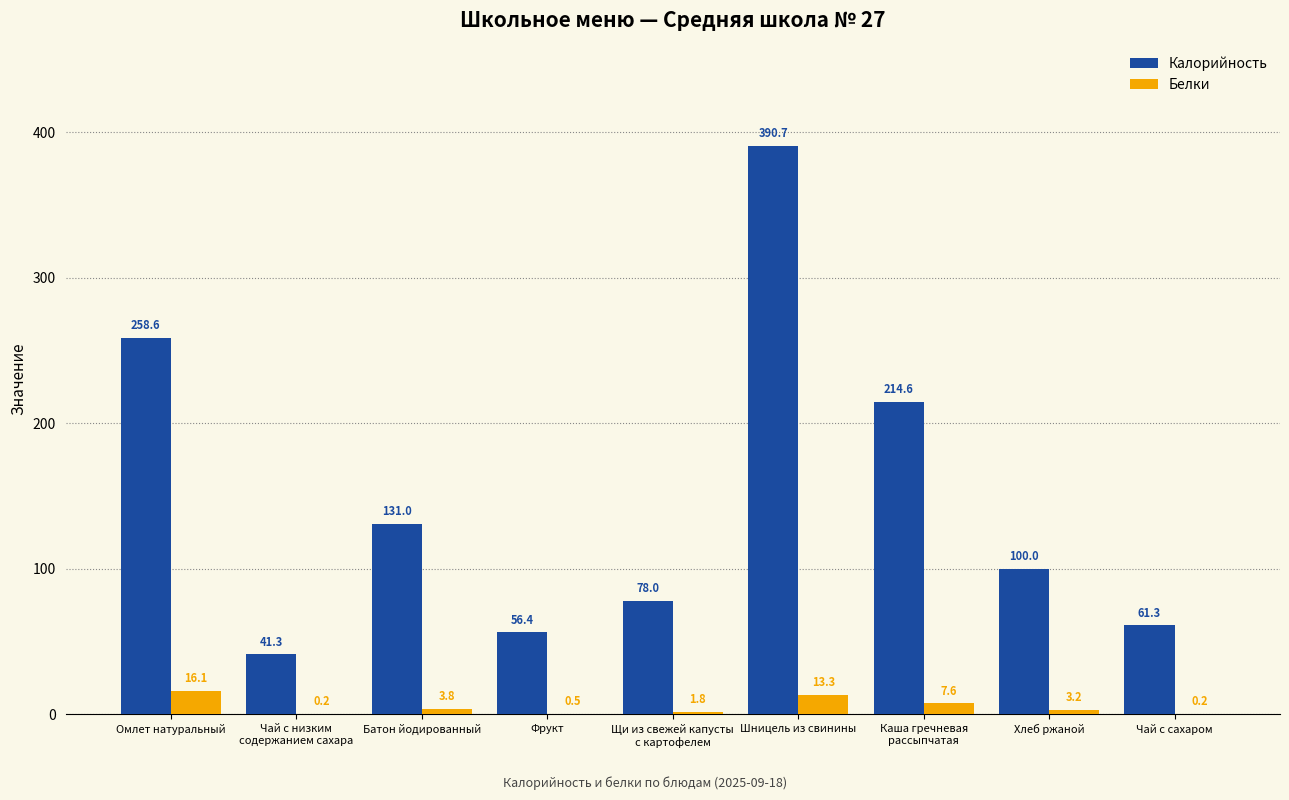

True or false: Калорийность has a value of 56.4 at Фрукт.

True